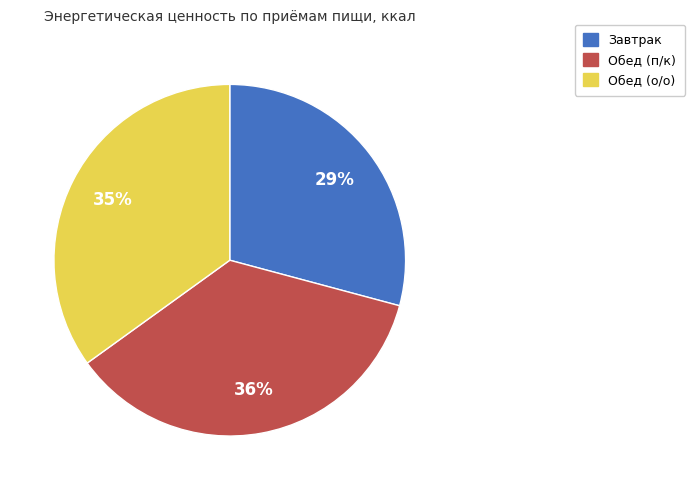

What is the largest slice in the pie chart?

Обед (п/к)